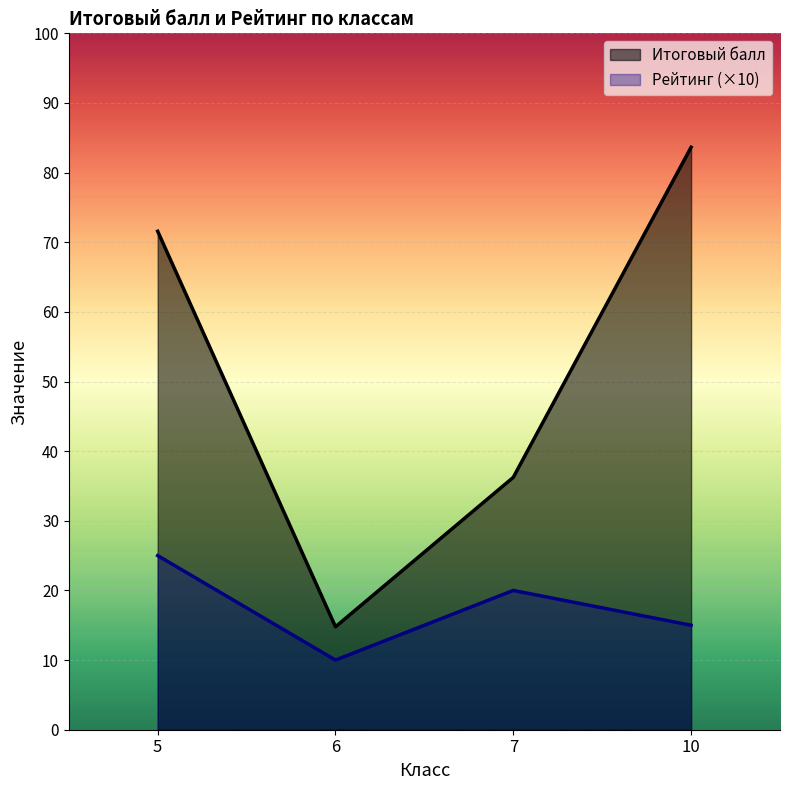

True or false: Итоговый балл has a value of 89.6 at 5.

False